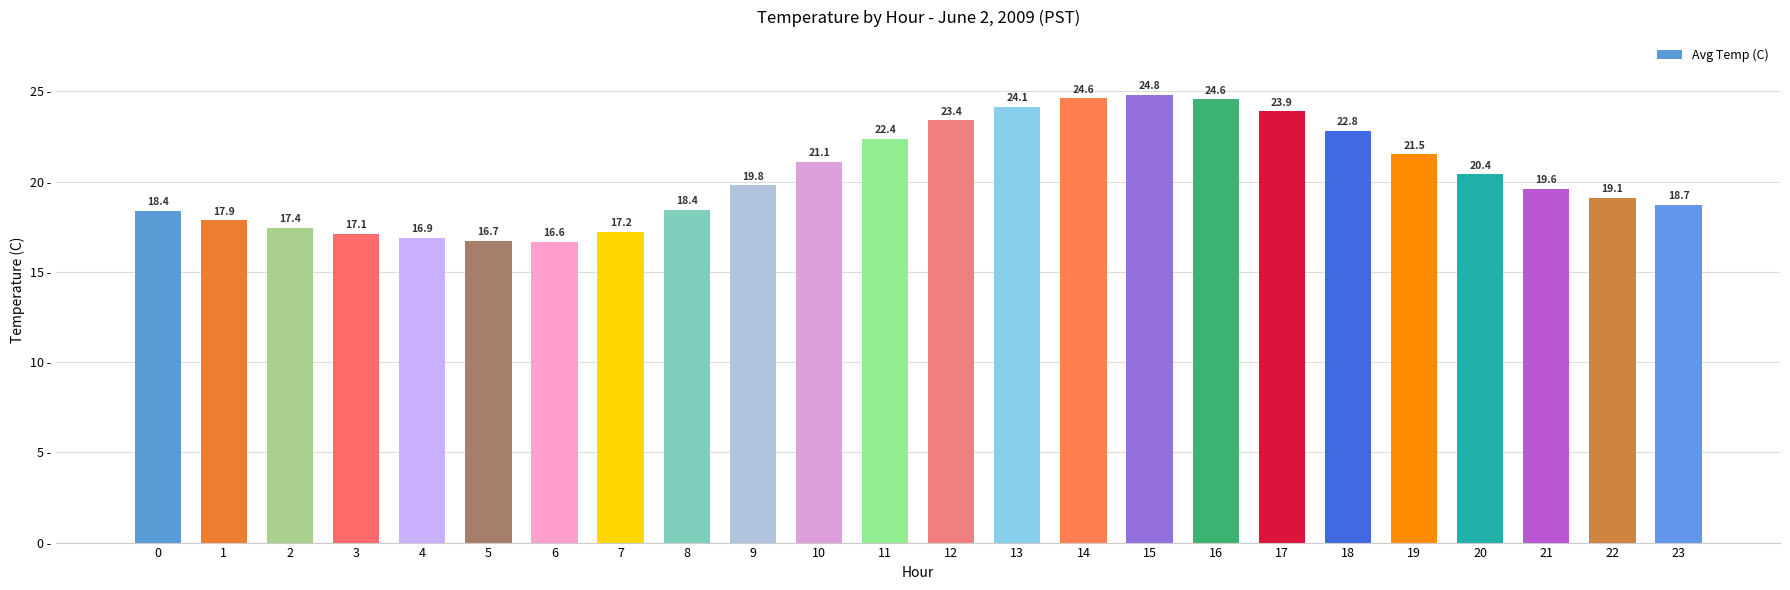

Which category has the lowest value across all series?

6